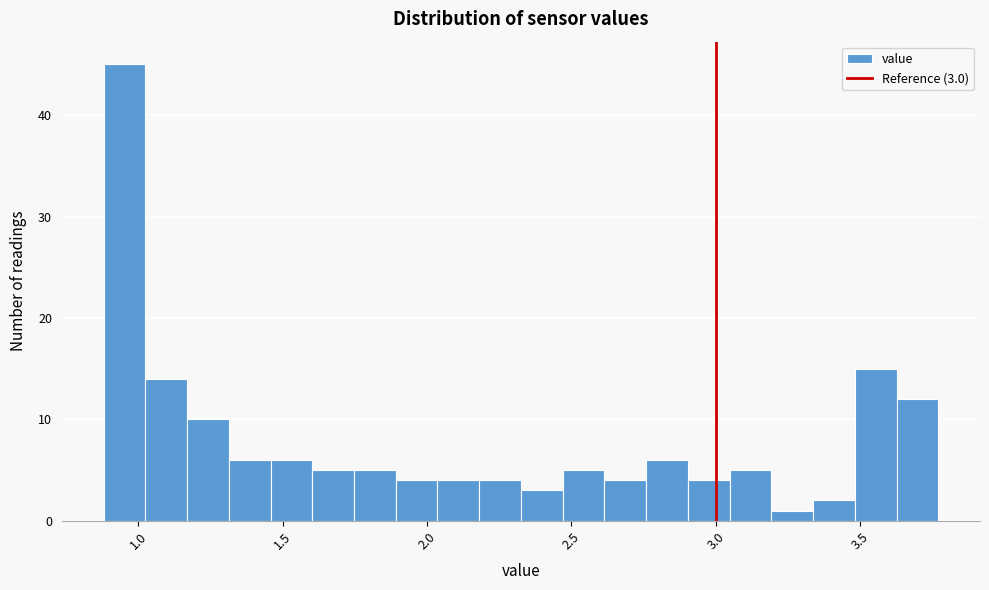

Read against the x-axis, roughly where is the centre of the tallest bar?

0.95